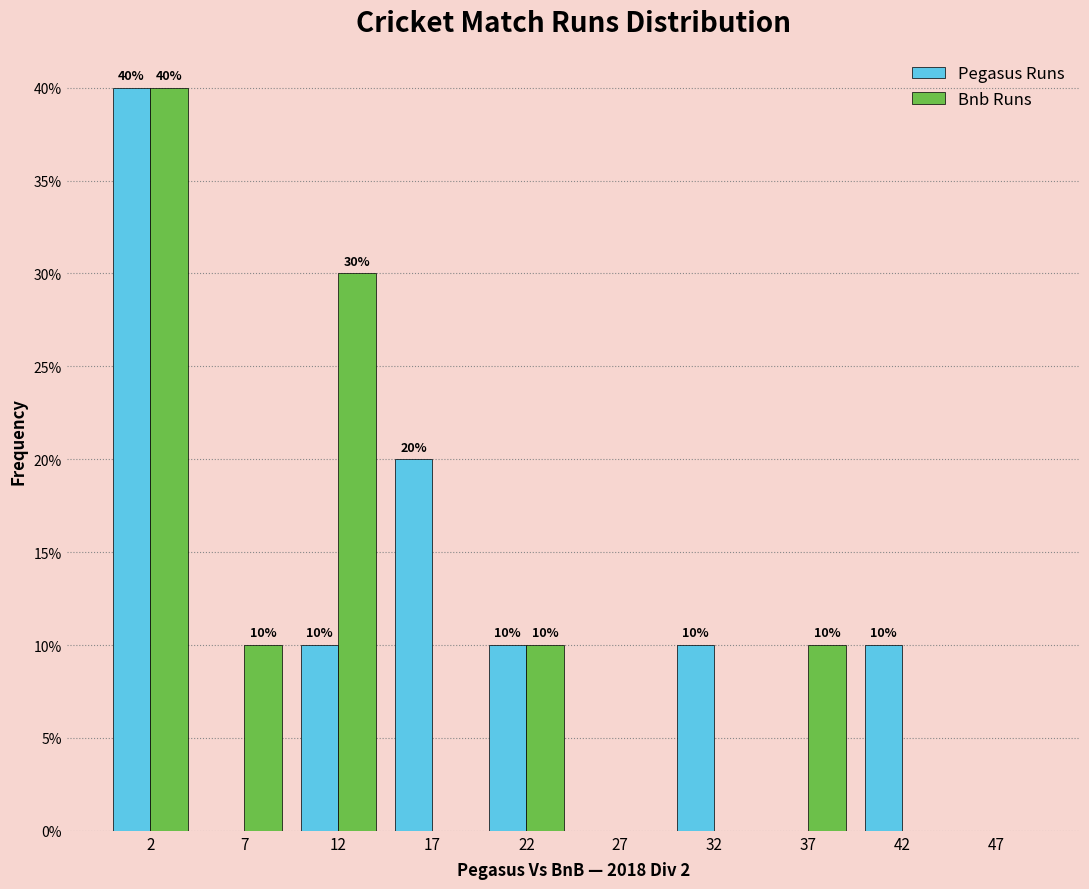

In the Bnb Runs series, which range on the x-axis has the tallest bar?

0 to 5